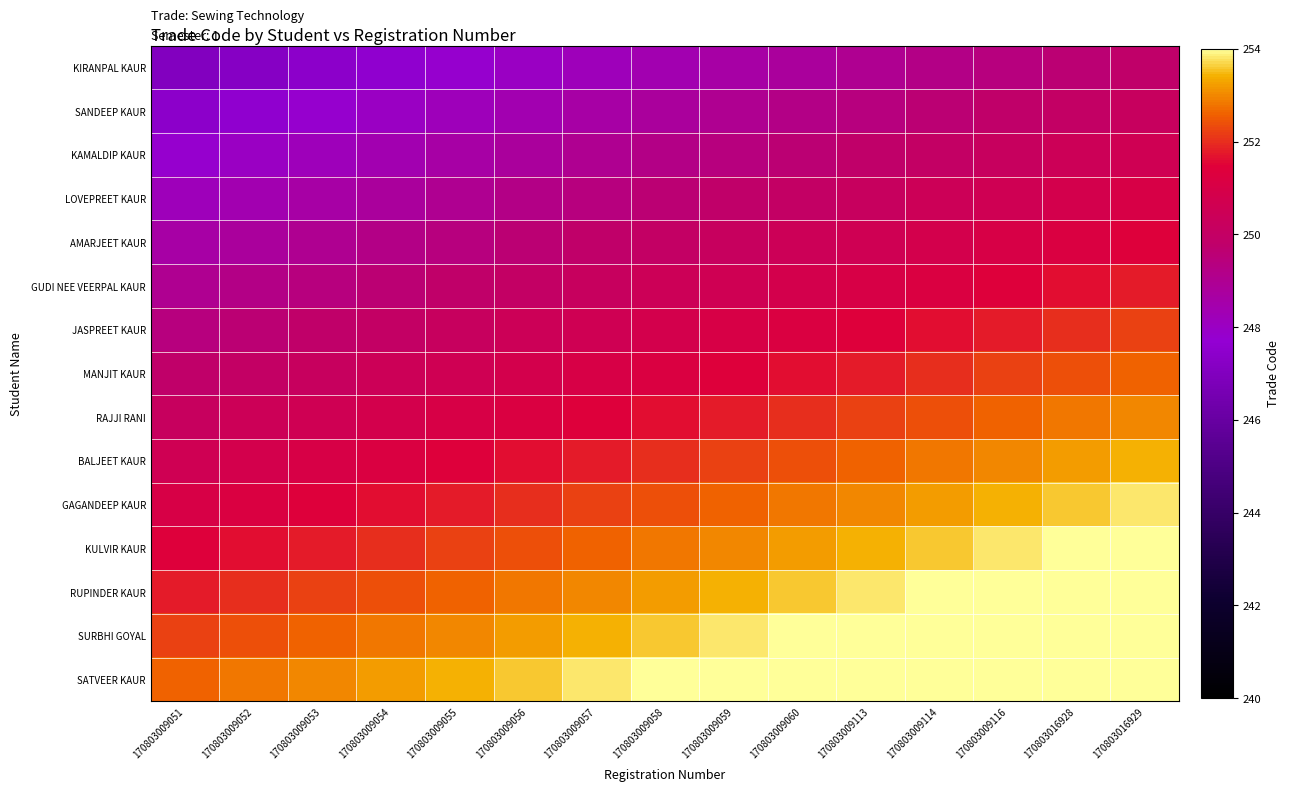

Reading right to left, transcribe all the data shown in this chart.

KIRANPAL KAUR: 170803016929=249.8	170803016928=249.6	170803009116=249.4	170803009114=249.2	170803009113=249.0	170803009060=248.8	170803009059=248.6	170803009058=248.4	170803009057=248.2	170803009056=248.0	170803009055=247.8	170803009054=247.6	170803009053=247.4	170803009052=247.2	170803009051=247.0
SANDEEP KAUR: 170803016929=250.2	170803016928=250.0	170803009116=249.8	170803009114=249.6	170803009113=249.4	170803009060=249.2	170803009059=249.0	170803009058=248.8	170803009057=248.6	170803009056=248.4	170803009055=248.2	170803009054=248.0	170803009053=247.8	170803009052=247.6	170803009051=247.4
KAMALDIP KAUR: 170803016929=250.6	170803016928=250.4	170803009116=250.2	170803009114=250.0	170803009113=249.8	170803009060=249.6	170803009059=249.4	170803009058=249.2	170803009057=249.0	170803009056=248.8	170803009055=248.6	170803009054=248.4	170803009053=248.2	170803009052=248.0	170803009051=247.8
LOVEPREET KAUR: 170803016929=251.0	170803016928=250.8	170803009116=250.6	170803009114=250.4	170803009113=250.2	170803009060=250.0	170803009059=249.8	170803009058=249.6	170803009057=249.4	170803009056=249.2	170803009055=249.0	170803009054=248.8	170803009053=248.6	170803009052=248.4	170803009051=248.2
AMARJEET KAUR: 170803016929=251.4	170803016928=251.2	170803009116=251.0	170803009114=250.8	170803009113=250.6	170803009060=250.4	170803009059=250.2	170803009058=250.0	170803009057=249.8	170803009056=249.6	170803009055=249.4	170803009054=249.2	170803009053=249.0	170803009052=248.8	170803009051=248.6
GUDI NEE VEERPAL KAUR: 170803016929=251.8	170803016928=251.6	170803009116=251.4	170803009114=251.2	170803009113=251.0	170803009060=250.8	170803009059=250.6	170803009058=250.4	170803009057=250.2	170803009056=250.0	170803009055=249.8	170803009054=249.6	170803009053=249.4	170803009052=249.2	170803009051=249.0
JASPREET KAUR: 170803016929=252.2	170803016928=252.0	170803009116=251.8	170803009114=251.6	170803009113=251.4	170803009060=251.2	170803009059=251.0	170803009058=250.8	170803009057=250.6	170803009056=250.4	170803009055=250.2	170803009054=250.0	170803009053=249.8	170803009052=249.6	170803009051=249.4
MANJIT KAUR: 170803016929=252.6	170803016928=252.4	170803009116=252.2	170803009114=252.0	170803009113=251.8	170803009060=251.6	170803009059=251.4	170803009058=251.2	170803009057=251.0	170803009056=250.8	170803009055=250.6	170803009054=250.4	170803009053=250.2	170803009052=250.0	170803009051=249.8
RAJJI RANI: 170803016929=253.0	170803016928=252.8	170803009116=252.6	170803009114=252.4	170803009113=252.2	170803009060=252.0	170803009059=251.8	170803009058=251.6	170803009057=251.4	170803009056=251.2	170803009055=251.0	170803009054=250.8	170803009053=250.6	170803009052=250.4	170803009051=250.2
BALJEET KAUR: 170803016929=253.4	170803016928=253.2	170803009116=253.0	170803009114=252.8	170803009113=252.6	170803009060=252.4	170803009059=252.2	170803009058=252.0	170803009057=251.8	170803009056=251.6	170803009055=251.4	170803009054=251.2	170803009053=251.0	170803009052=250.8	170803009051=250.6
GAGANDEEP KAUR: 170803016929=253.8	170803016928=253.6	170803009116=253.4	170803009114=253.2	170803009113=253.0	170803009060=252.8	170803009059=252.6	170803009058=252.4	170803009057=252.2	170803009056=252.0	170803009055=251.8	170803009054=251.6	170803009053=251.4	170803009052=251.2	170803009051=251.0
KULVIR KAUR: 170803016929=254.2	170803016928=254.0	170803009116=253.8	170803009114=253.6	170803009113=253.4	170803009060=253.2	170803009059=253.0	170803009058=252.8	170803009057=252.6	170803009056=252.4	170803009055=252.2	170803009054=252.0	170803009053=251.8	170803009052=251.6	170803009051=251.4
RUPINDER KAUR: 170803016929=254.6	170803016928=254.4	170803009116=254.2	170803009114=254.0	170803009113=253.8	170803009060=253.6	170803009059=253.4	170803009058=253.2	170803009057=253.0	170803009056=252.8	170803009055=252.6	170803009054=252.4	170803009053=252.2	170803009052=252.0	170803009051=251.8
SURBHI GOYAL: 170803016929=255.0	170803016928=254.8	170803009116=254.6	170803009114=254.4	170803009113=254.2	170803009060=254.0	170803009059=253.8	170803009058=253.6	170803009057=253.4	170803009056=253.2	170803009055=253.0	170803009054=252.8	170803009053=252.6	170803009052=252.4	170803009051=252.2
SATVEER KAUR: 170803016929=255.4	170803016928=255.2	170803009116=255.0	170803009114=254.8	170803009113=254.6	170803009060=254.4	170803009059=254.2	170803009058=254.0	170803009057=253.8	170803009056=253.6	170803009055=253.4	170803009054=253.2	170803009053=253.0	170803009052=252.8	170803009051=252.6